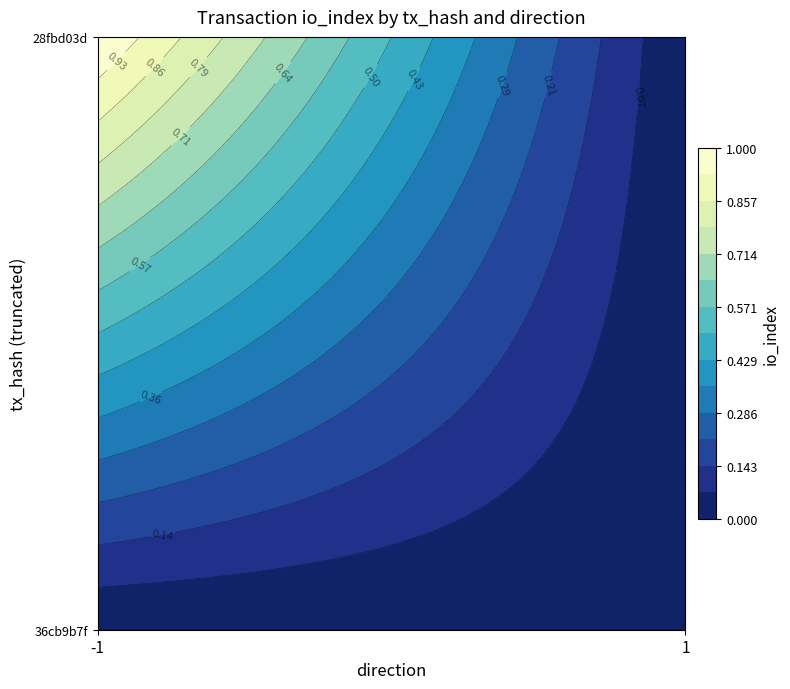

List the labels in order of 28fbd03d value, largest first.

-1, 1